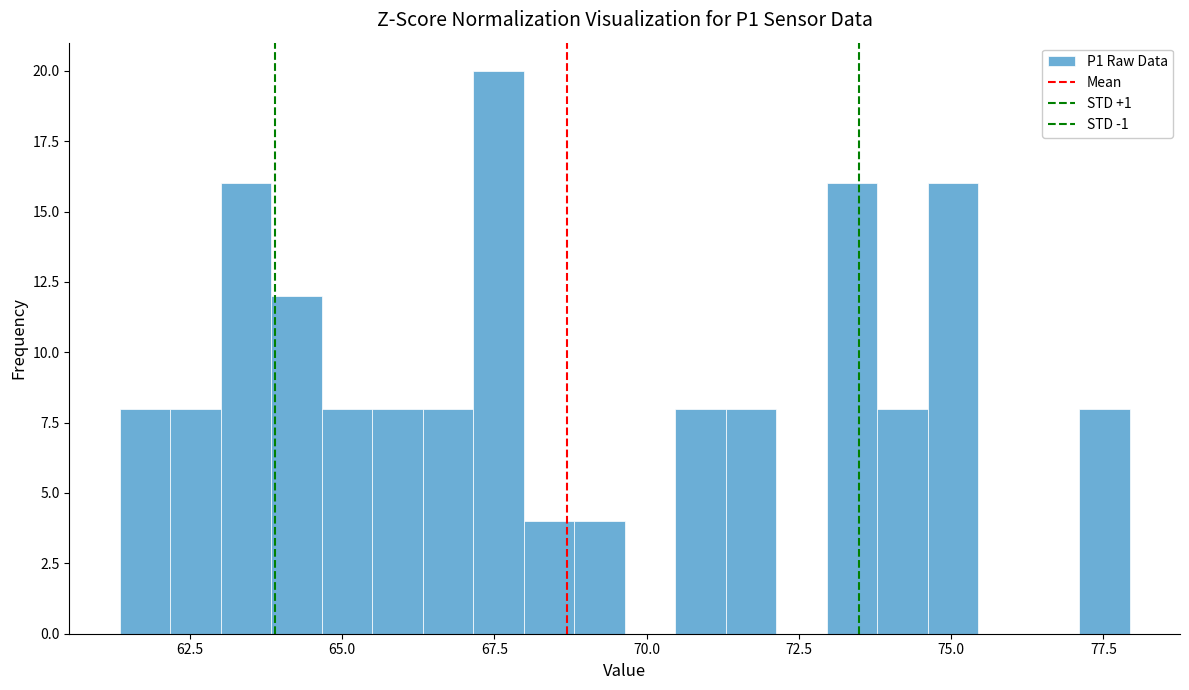

Around what value on the x-axis is the tallest bar? Give the approximate position of its centre, as read against the axis.

67.5